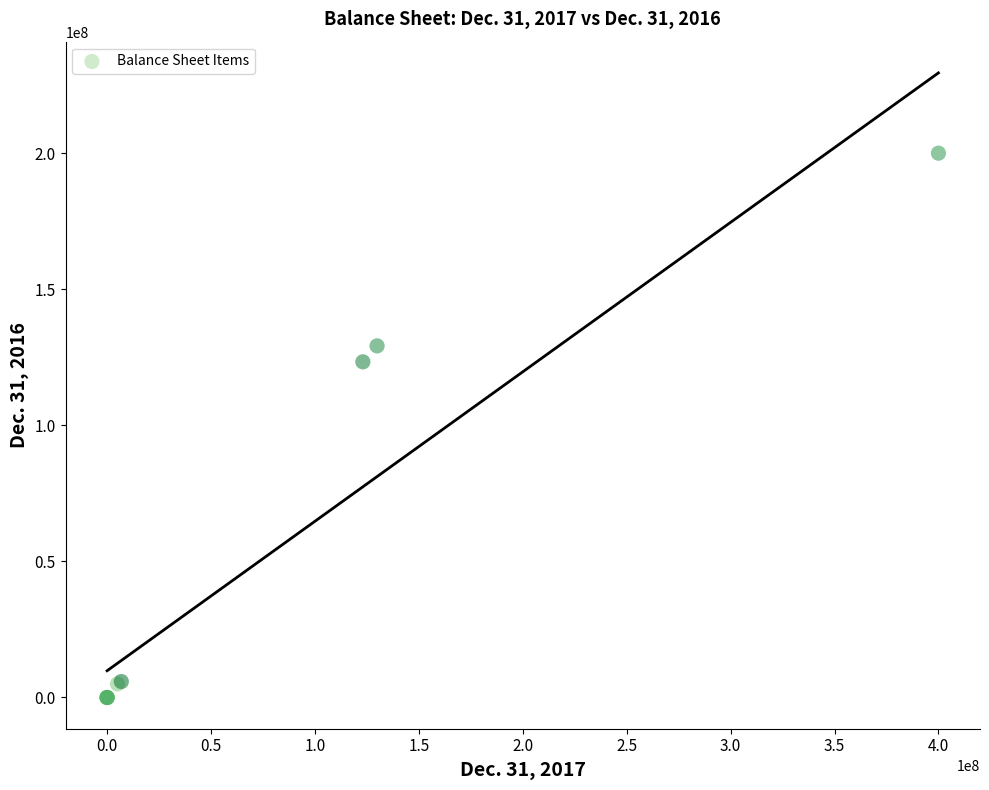

What Y value in the scatter plot is closest to 100000000?

123328051.0